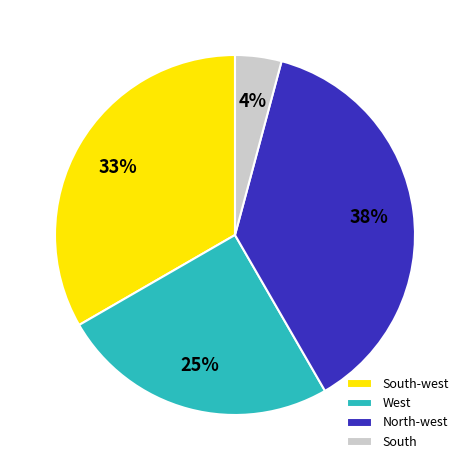

Which category has the smallest portion of the pie?

South